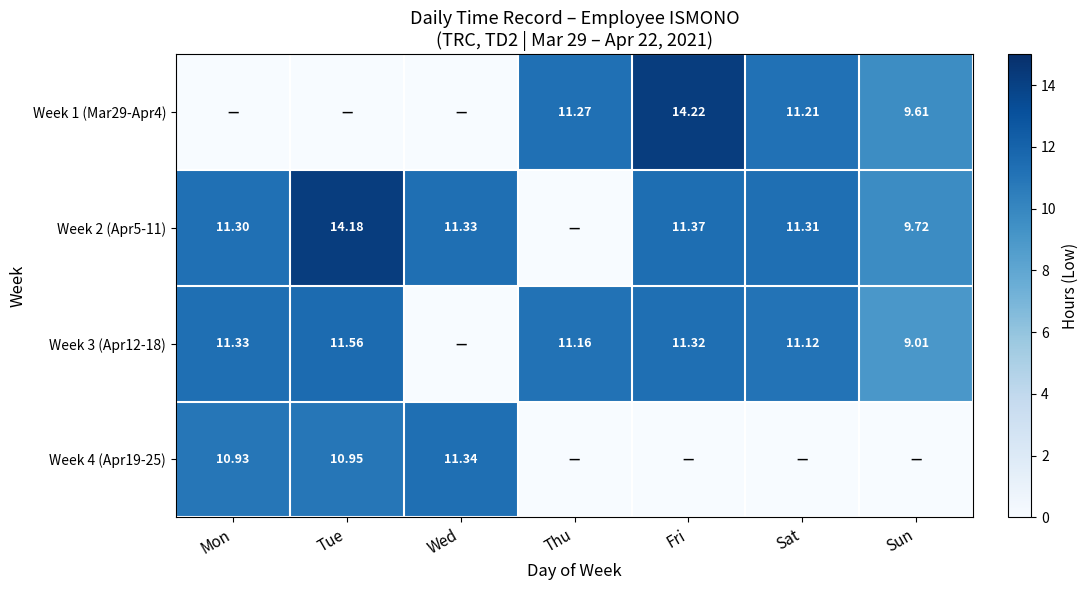

The value of Week 1 (Mar29-Apr4) at Sat is 6.1. True or false?

False